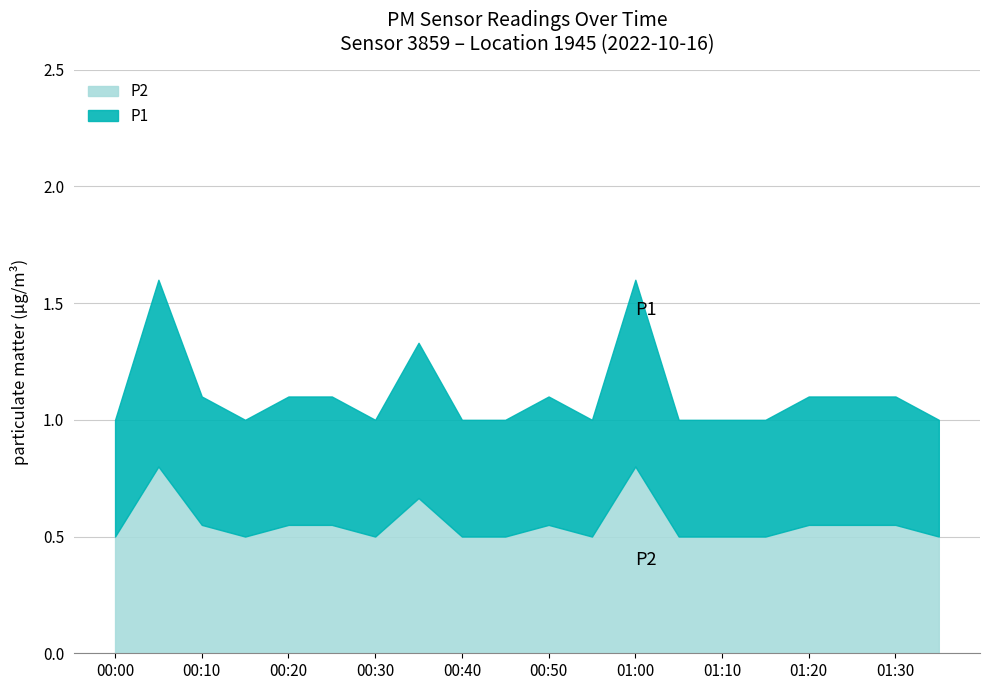

How many lines are shown in the chart?

2